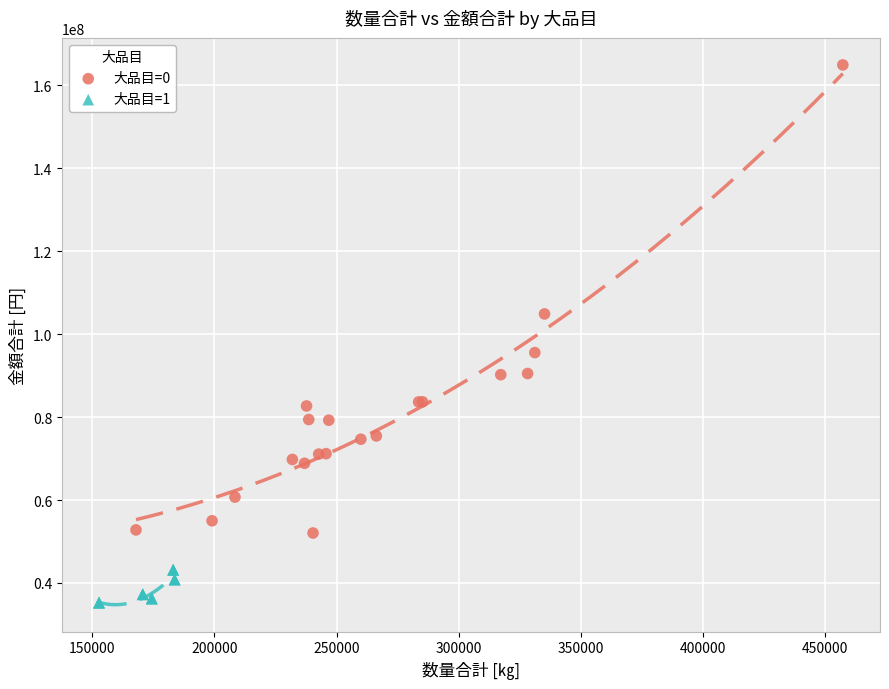

Which series reaches the minimum Y coordinate?

大品目=1